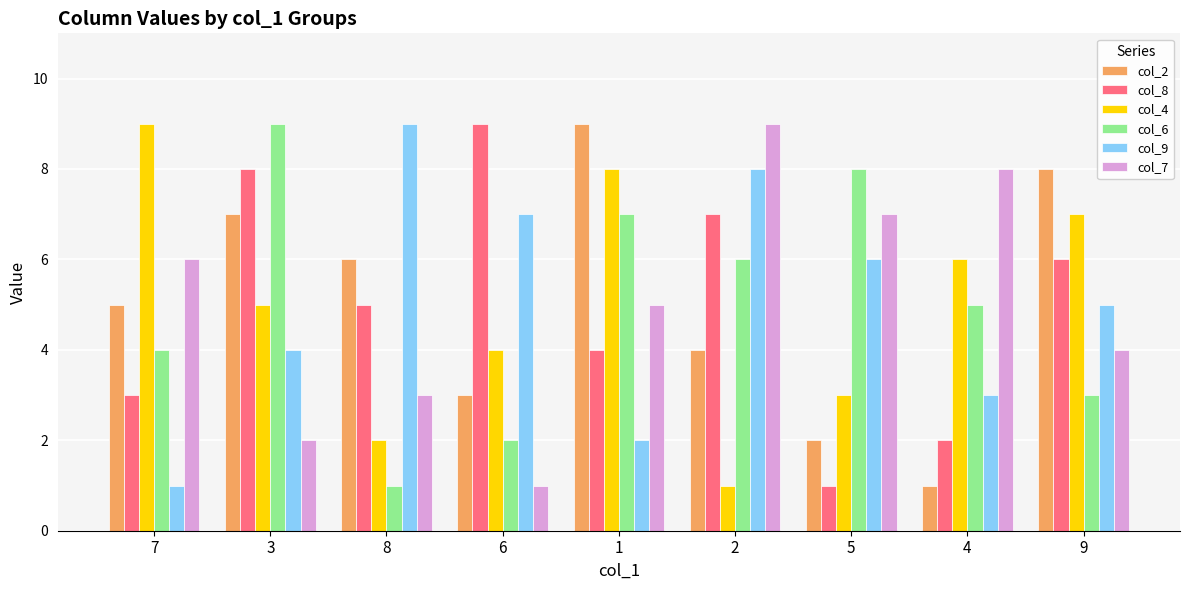

What is the difference between the maximum and second lowest values in the col_2 series?

7